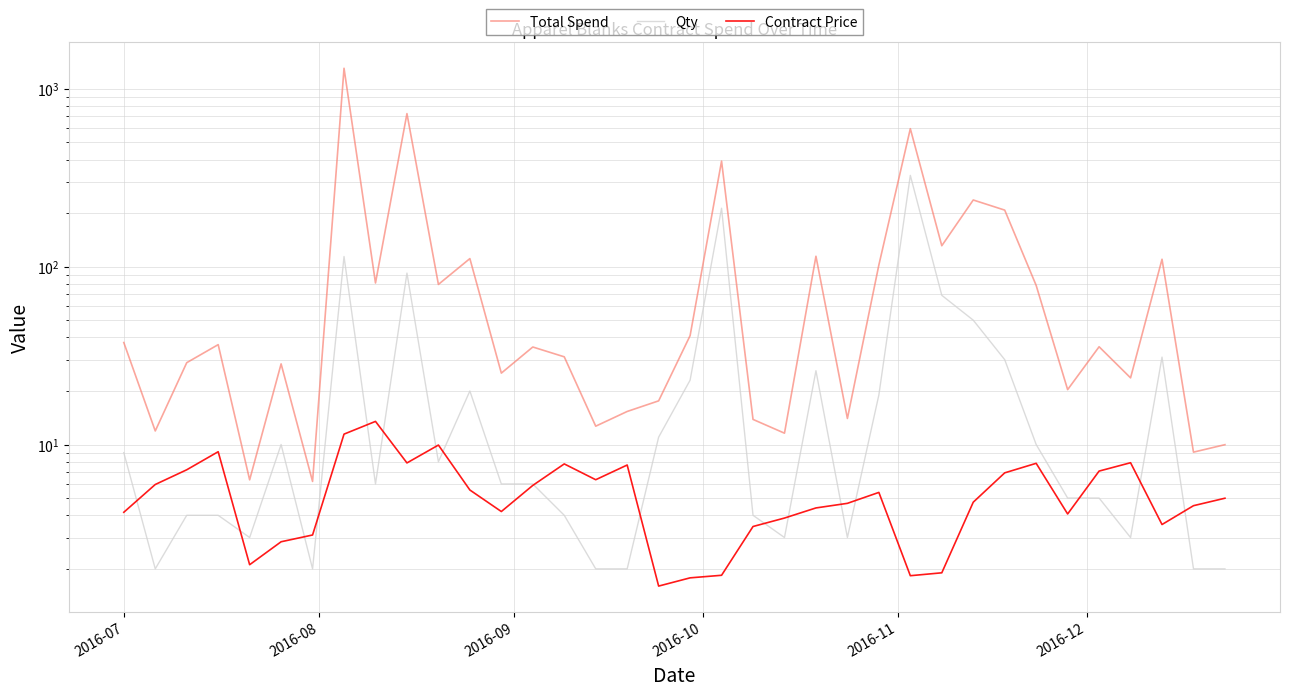

The value of Contract Price at 11 is 7.6. True or false?

False